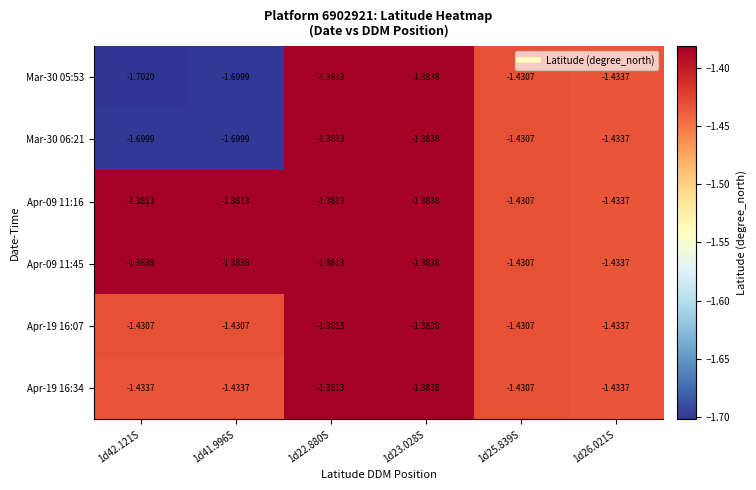

Is the value of Apr-09 11:16 at 1d25.839S greater than the value of Mar-30 06:21 at 1d42.121S?

Yes